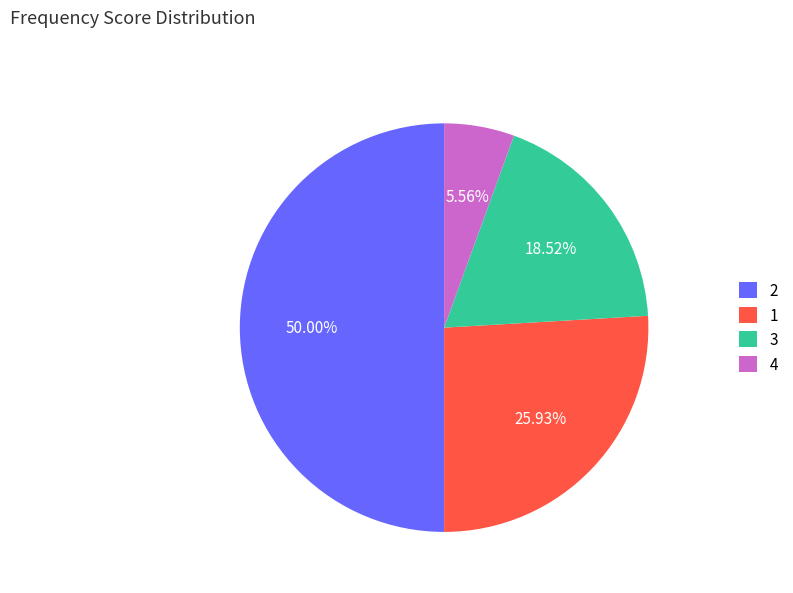

Combined, do 2 and 3 account for over 50%?

Yes